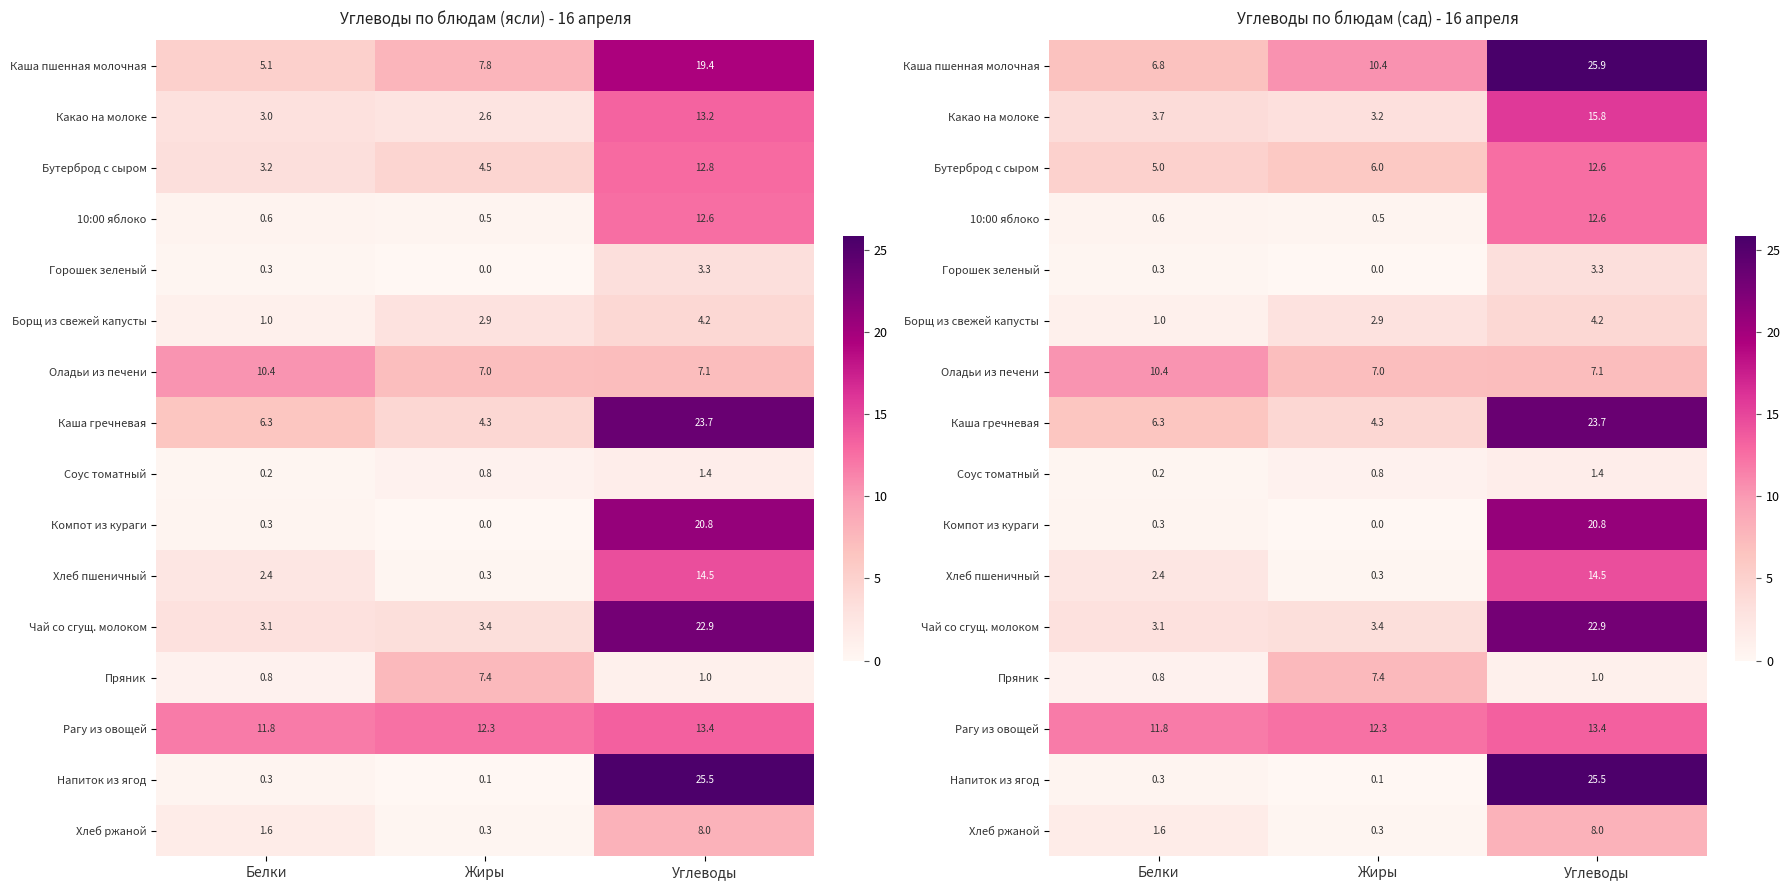

What is the lowest value of the Чай со сгущ. молоком series?

3.1